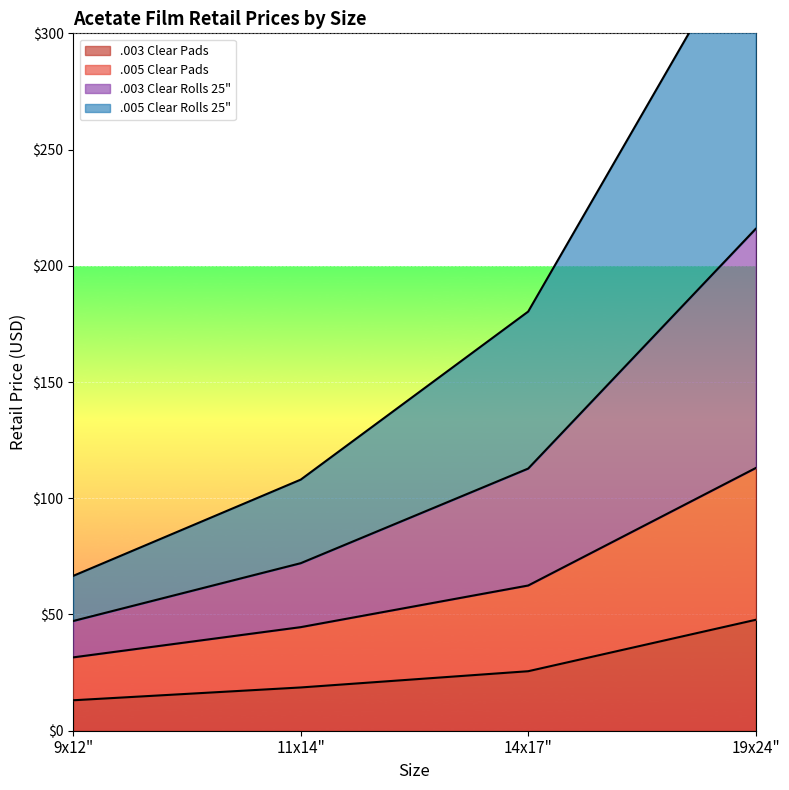

True or false: .003 Clear Pads has more than 2 points higher than both neighbors.

False